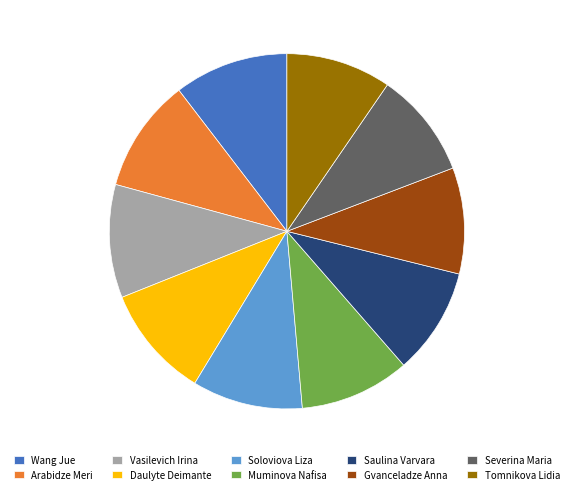

Combined, do Wang Jue and Tomnikova Lidia account for over 50%?

No